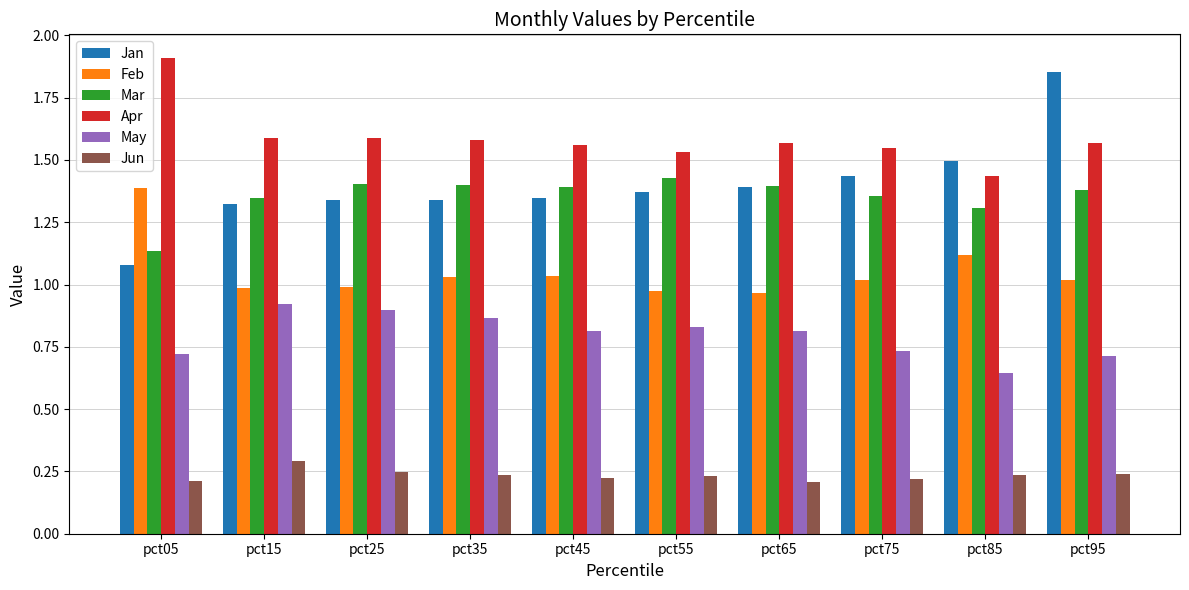

At which category does the chart reach its peak across all series?

pct05